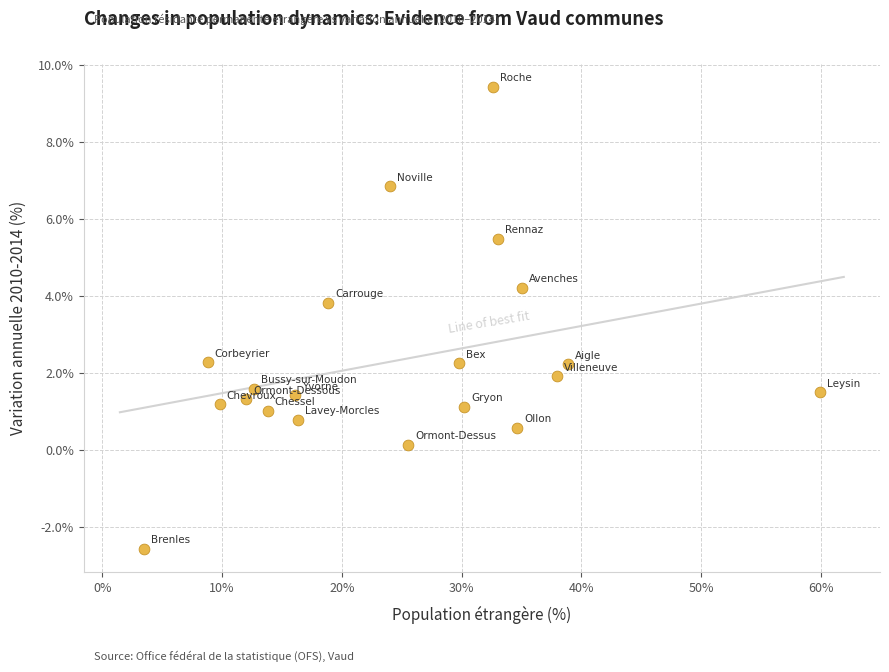

What is the range of Y values (max minus min)?

12.0